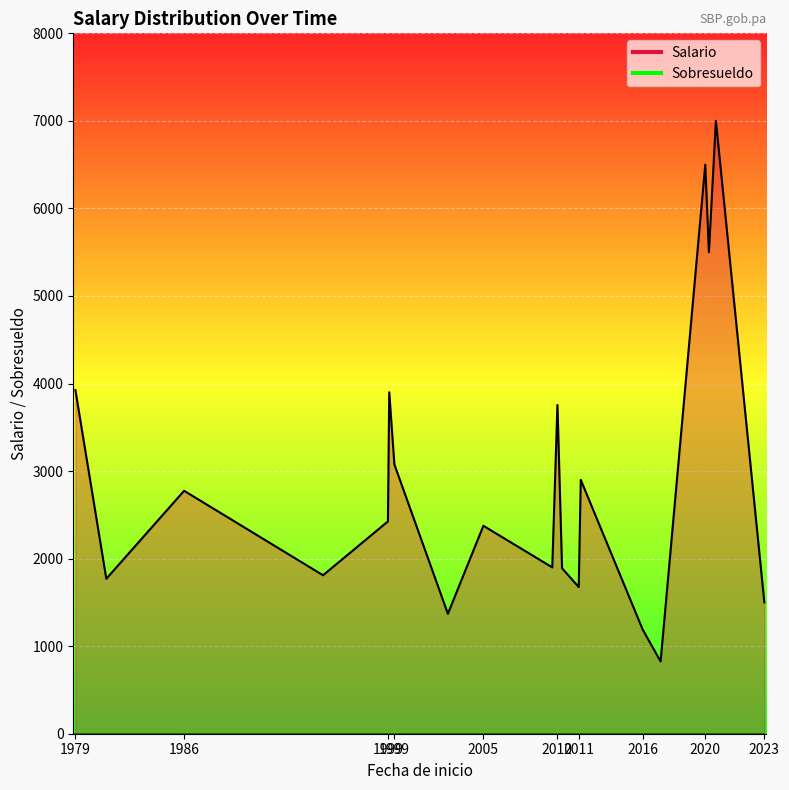

What are all the series names shown in the legend?

Salario, Sobresueldo